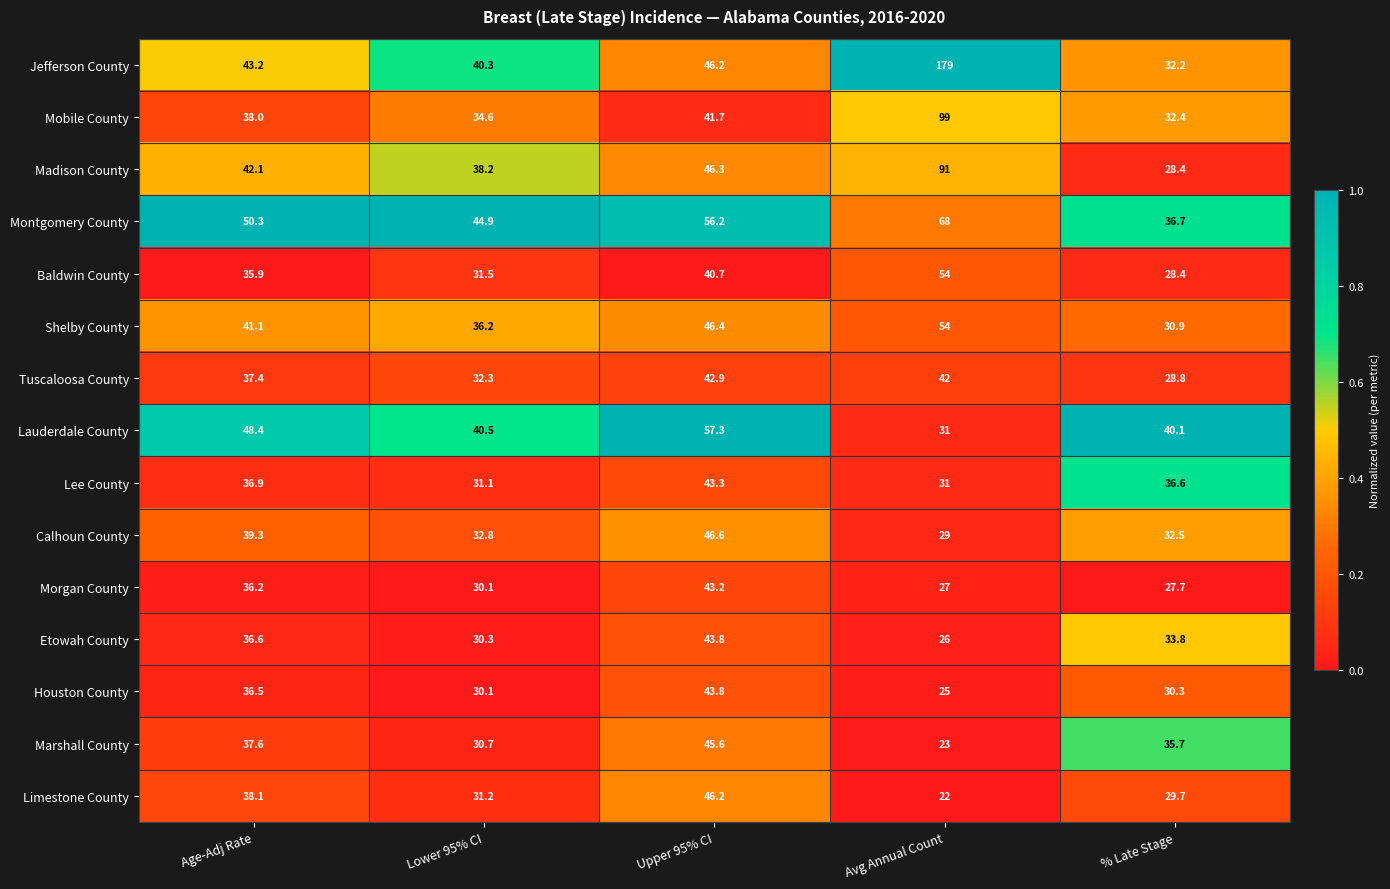

What is the difference between the maximum and minimum values in the Jefferson County series?

146.8